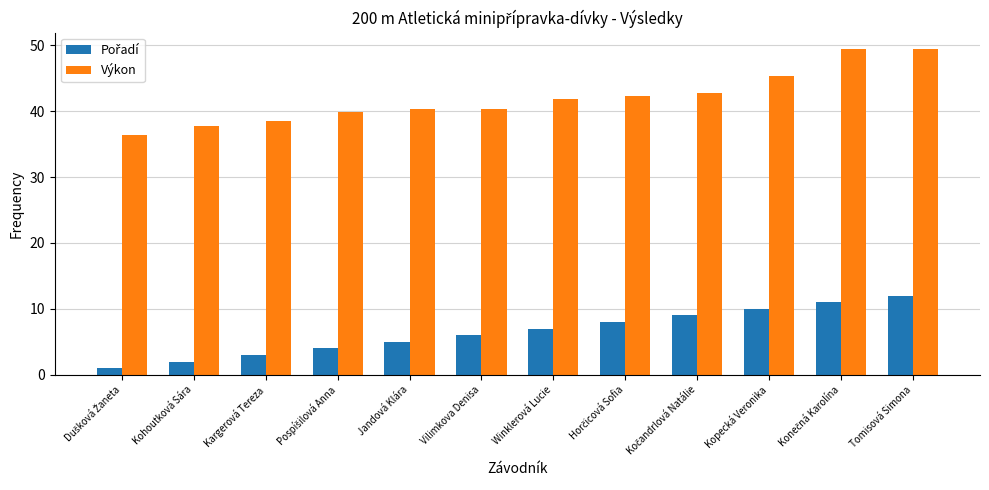

Which series has the widest spread of values?

Výkon